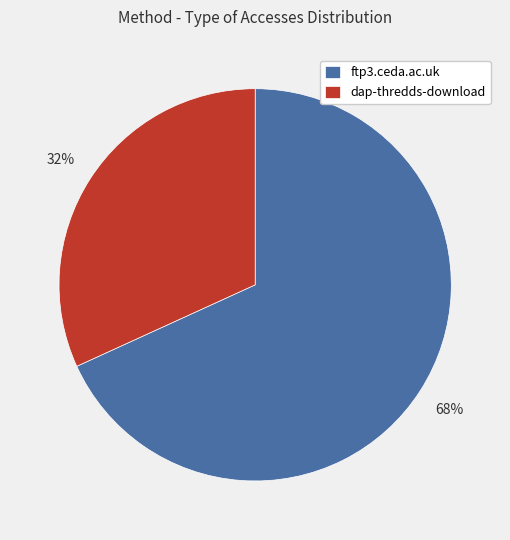

Count the number of slices in the pie.

2